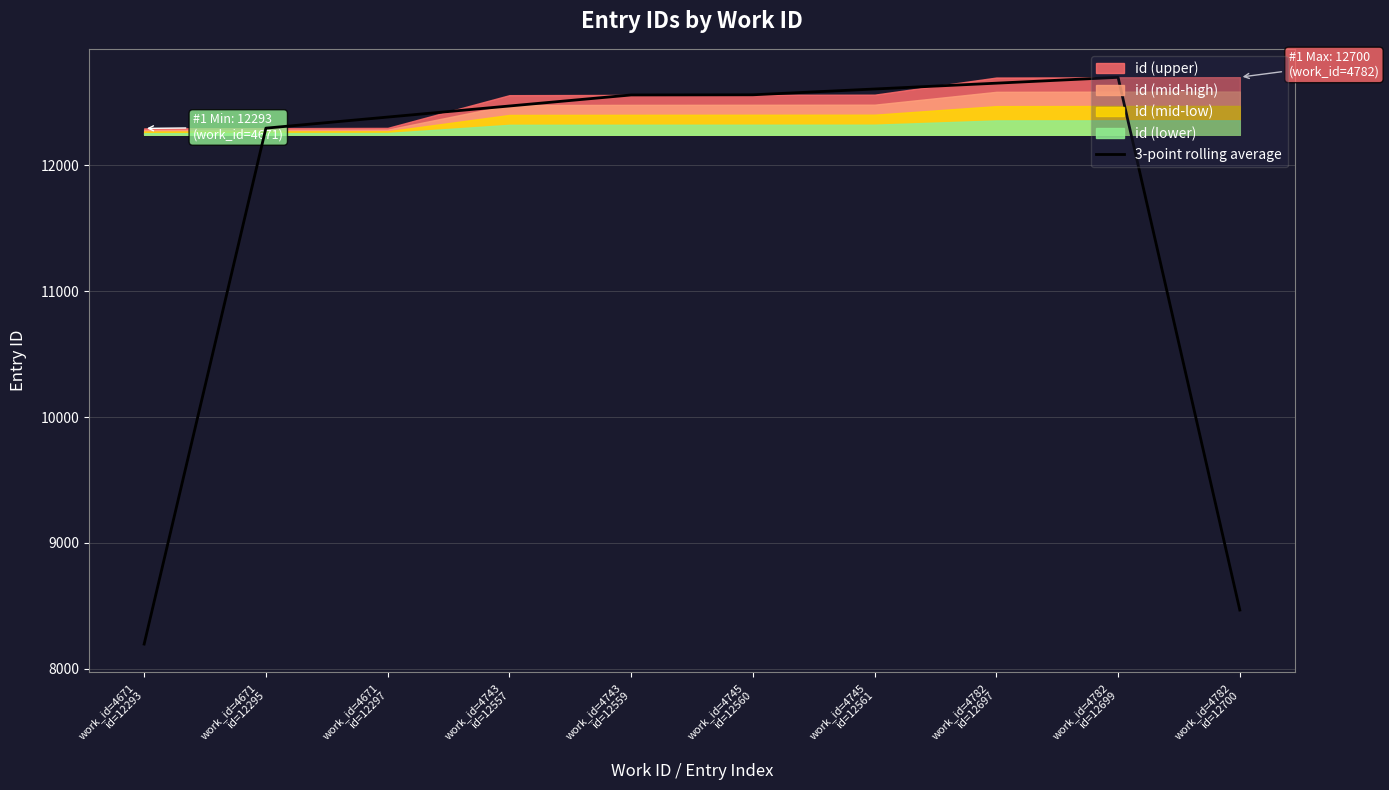

What is the change in value from work_id=4743
id=12559 to work_id=4782
id=12699?

+140.0